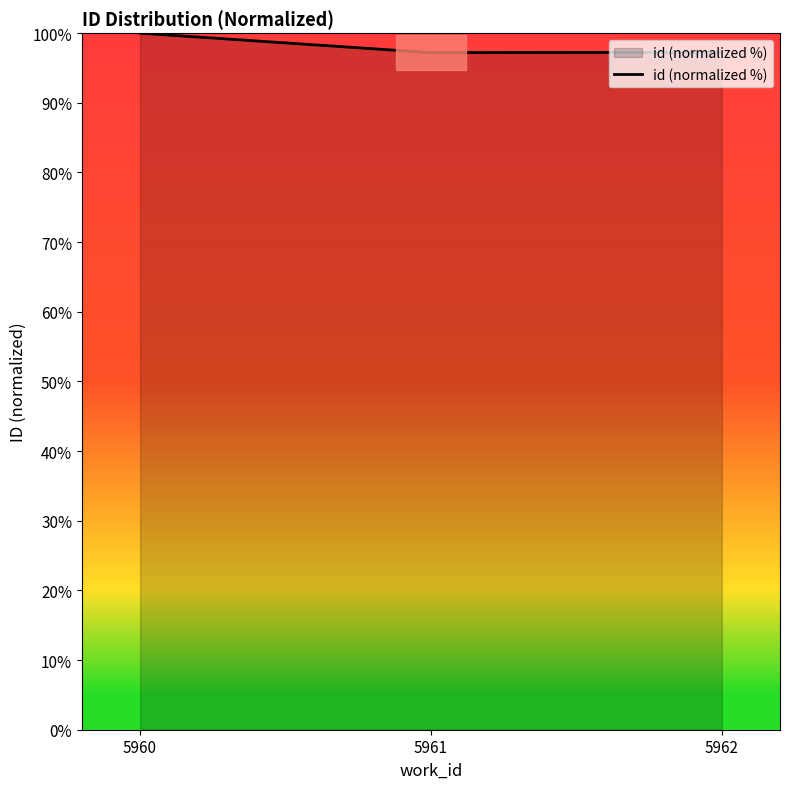

What is the ratio of the value at 5961 to the value at 5962?

1.0